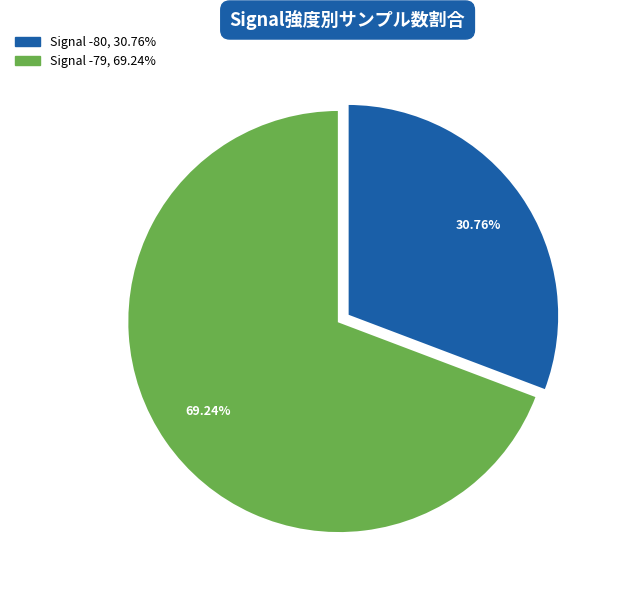

How many slices are in this pie chart?

2